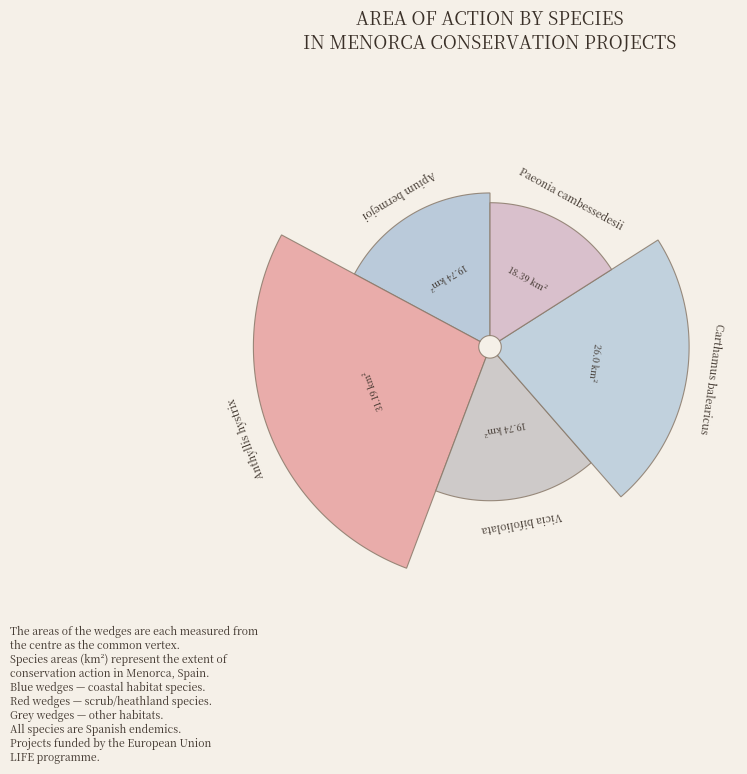

How many segments does this pie chart have?

5